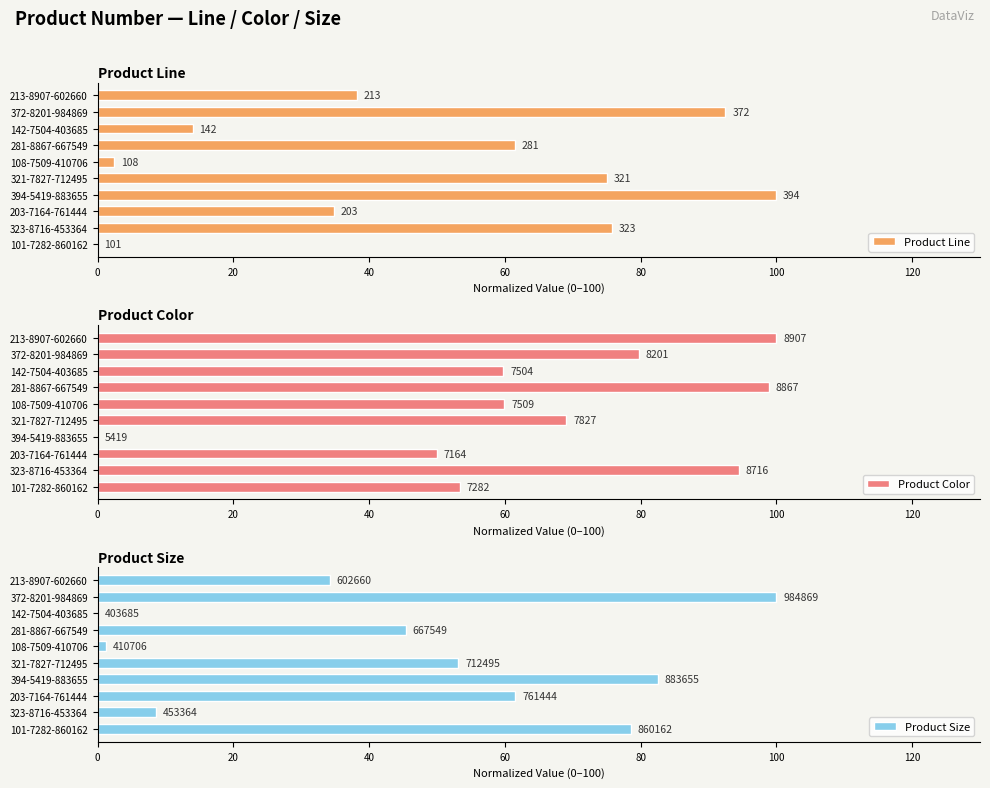

Rank the series at 394-5419-883655 from lowest to highest value.

Product Color, Product Size, Product Line